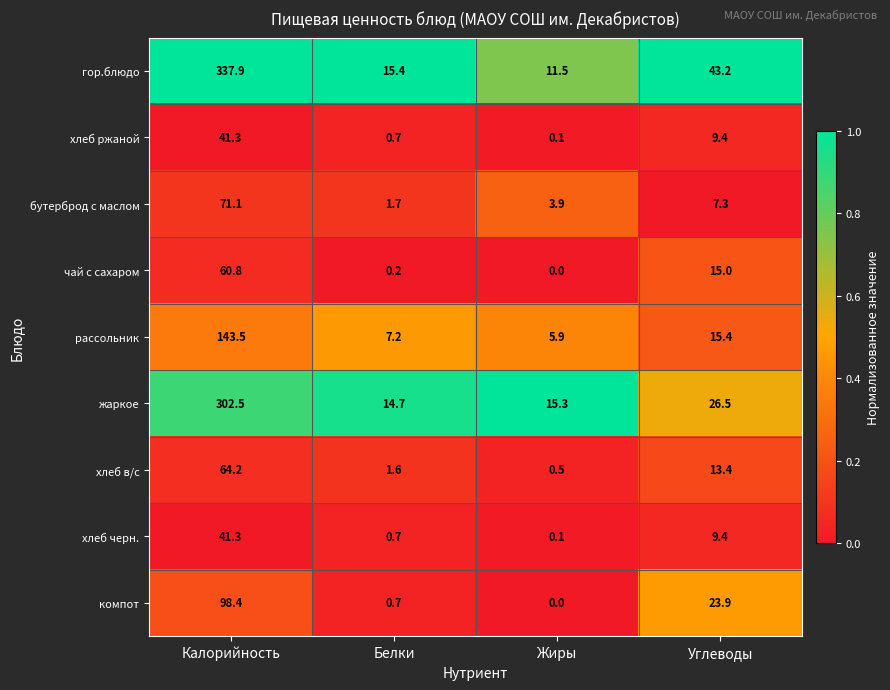

Which label corresponds to the largest value in the chart?

Калорийность